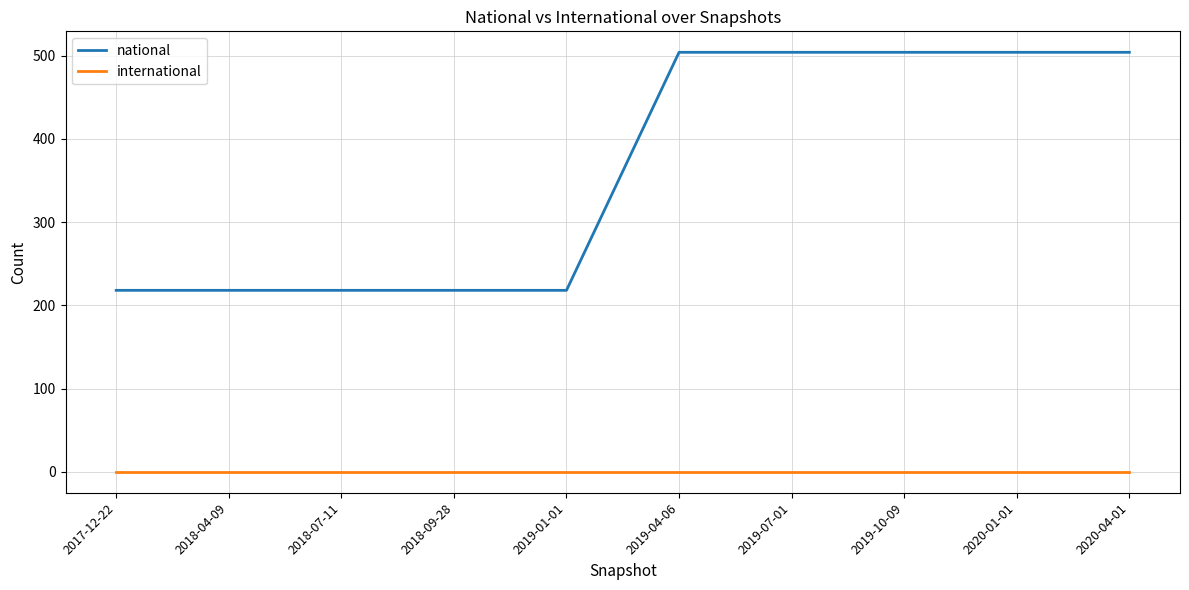

True or false: international and national intersect in this chart.

False